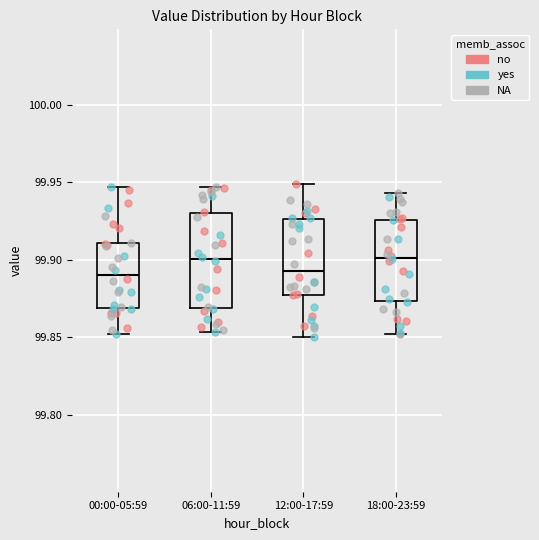

Where is the lower edge of the box for 12:00-17:59 on the y-axis? The values are not printed on the chart, so give them approximately, as read against the axis.

99.875